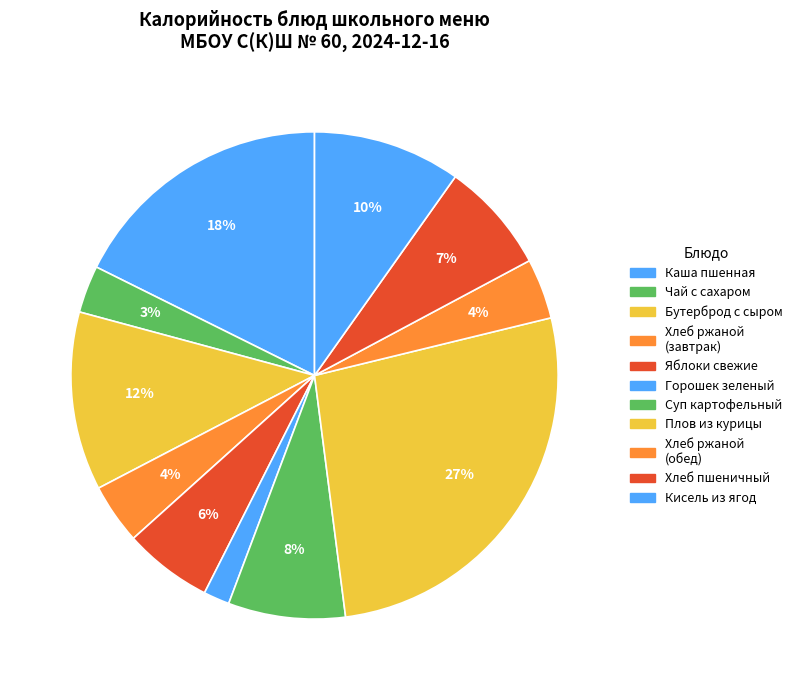

Which category has the biggest portion of the pie?

Плов из курицы